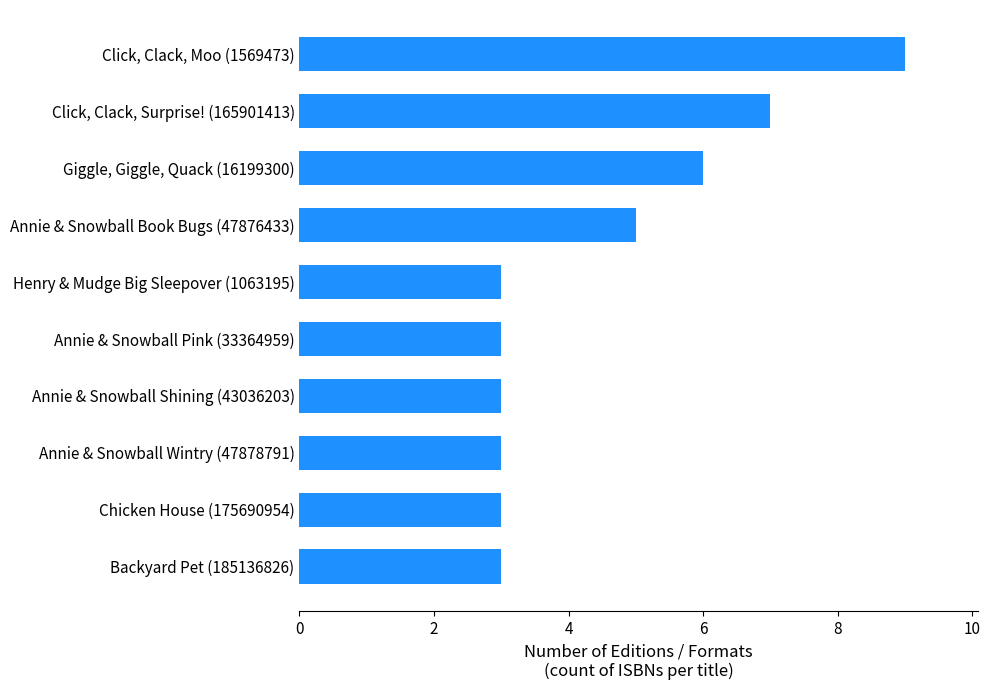

Reading bottom to top, what are all the values shown in this chart?

3	3	3	3	3	3	5	6	7	9